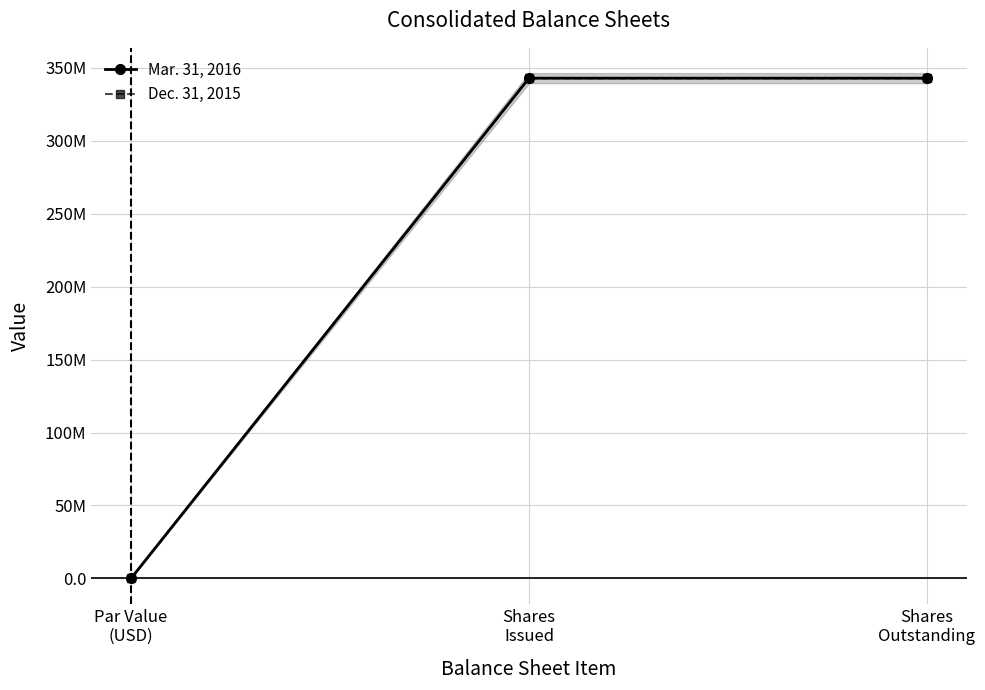

What is the sum of all Mar. 31, 2016 values?

686038326